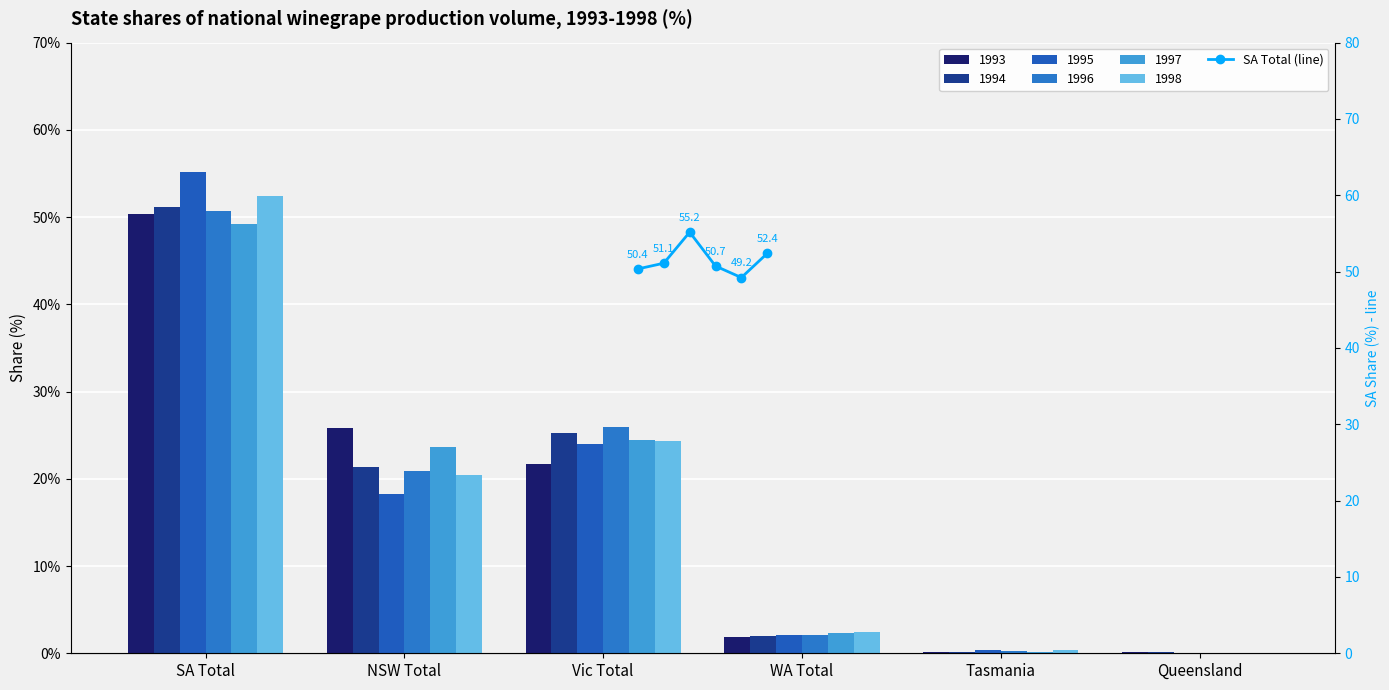

What is the maximum value shown in the chart?

55.2